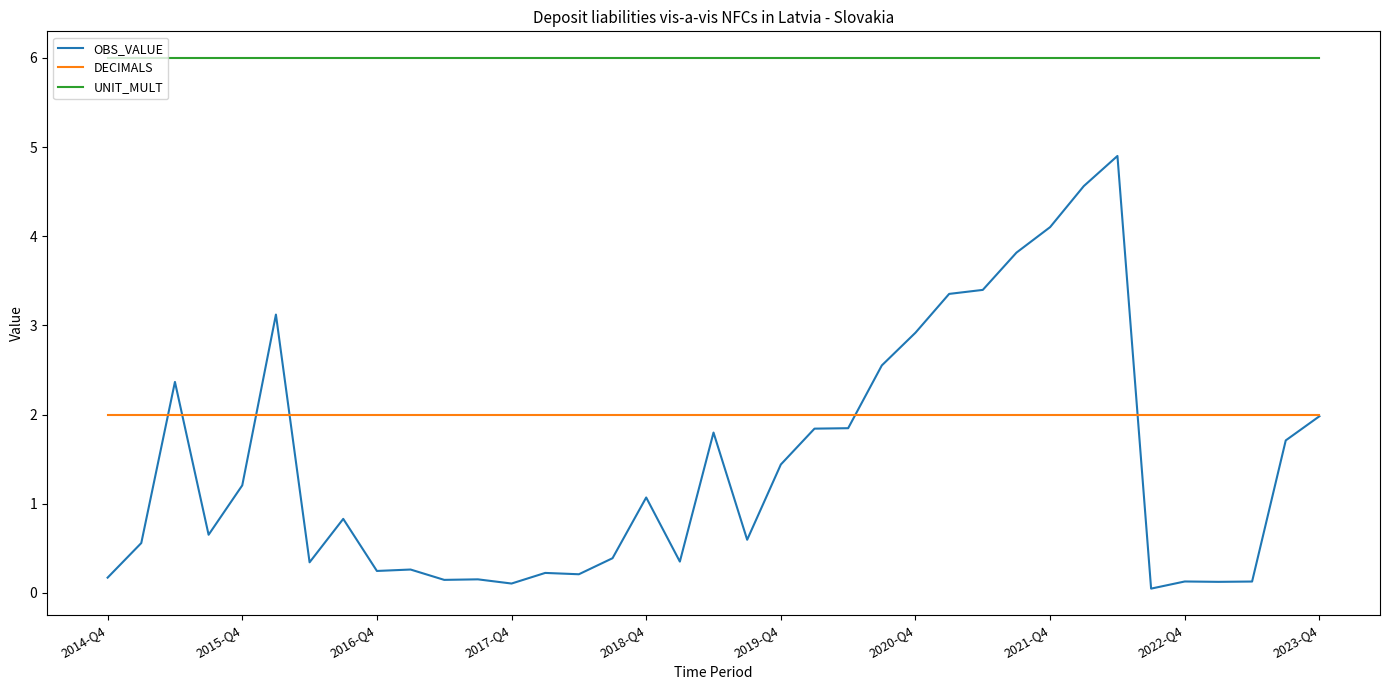

What are all the series names shown in the legend?

OBS_VALUE, DECIMALS, UNIT_MULT